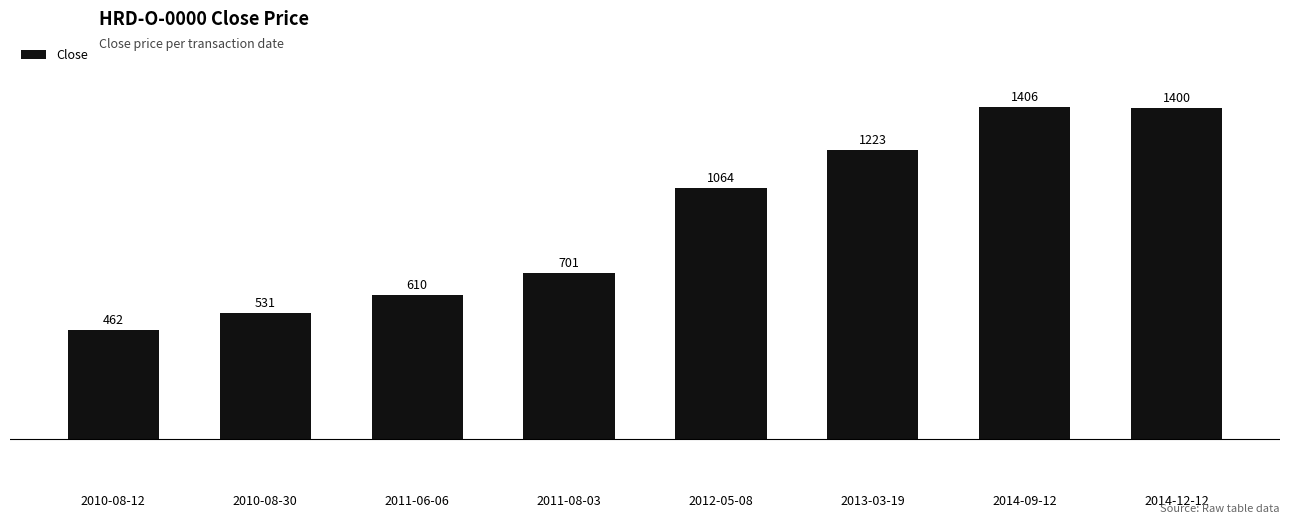

List the labels in order of value, smallest first.

2010-08-12, 2010-08-30, 2011-06-06, 2011-08-03, 2012-05-08, 2013-03-19, 2014-12-12, 2014-09-12